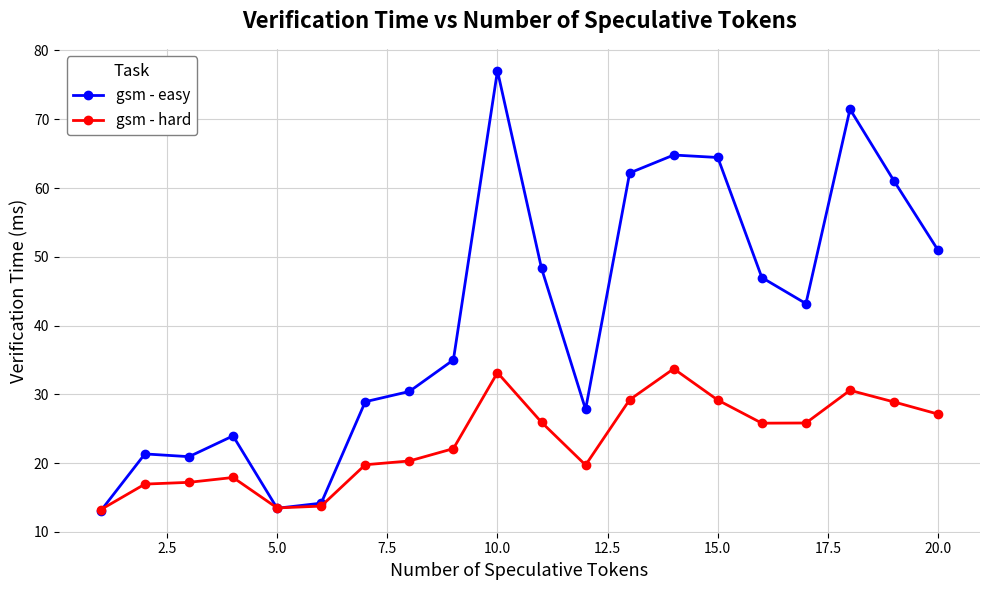

Which series has the widest spread of values?

gsm - easy